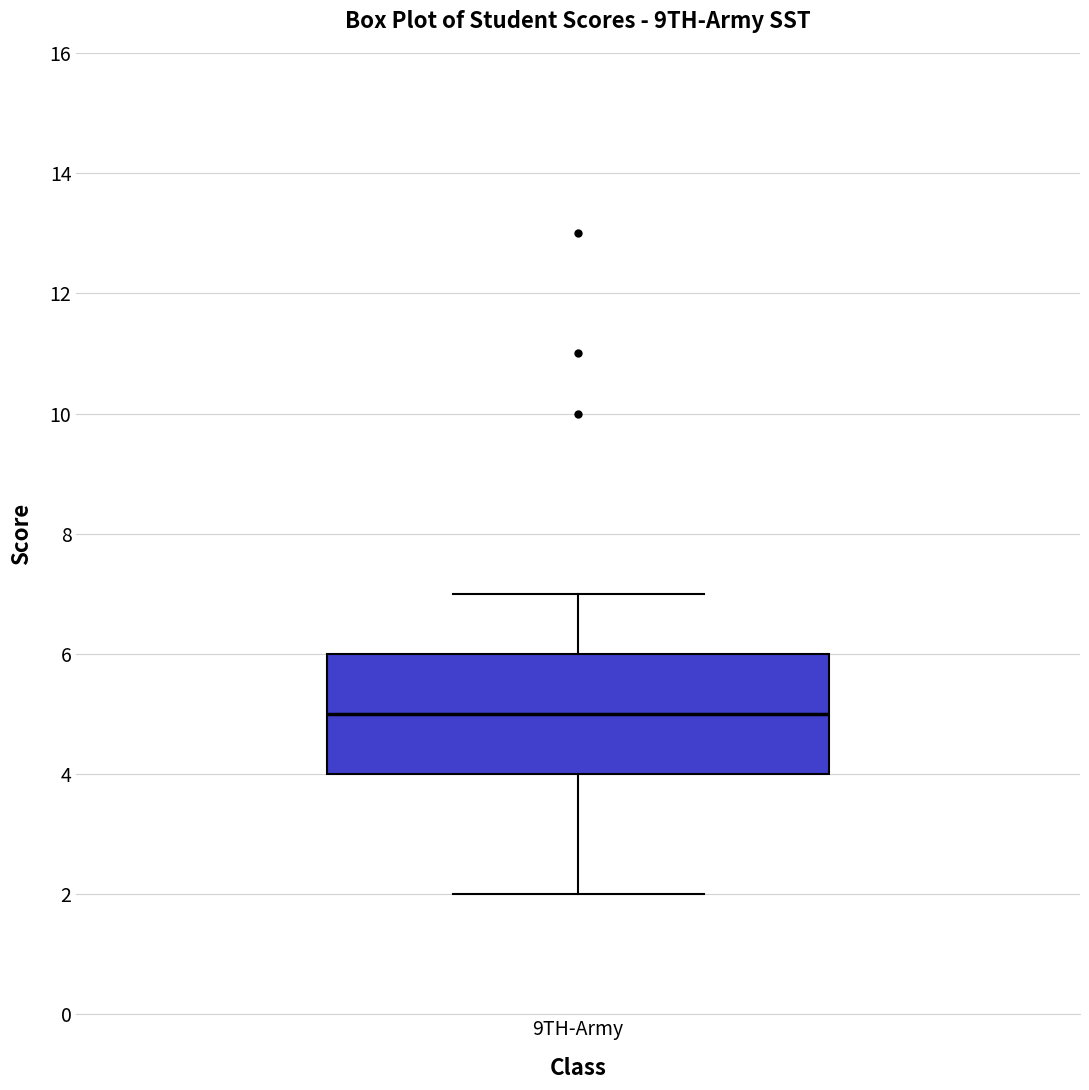

Where is the lower edge of the box for 9TH-Army on the y-axis? The values are not printed on the chart, so give them approximately, as read against the axis.

4